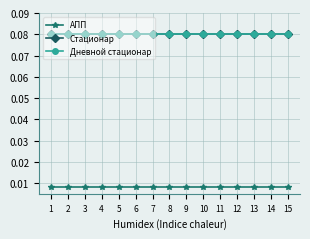

What is the total value across all series at 8?

0.2